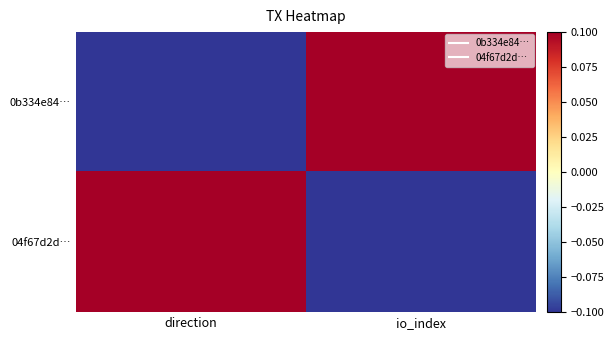

Reading left to right, list all the values displayed in this chart.

0b334e84…: direction=-0.1	io_index=0.1
04f67d2d…: direction=0.1	io_index=-0.1